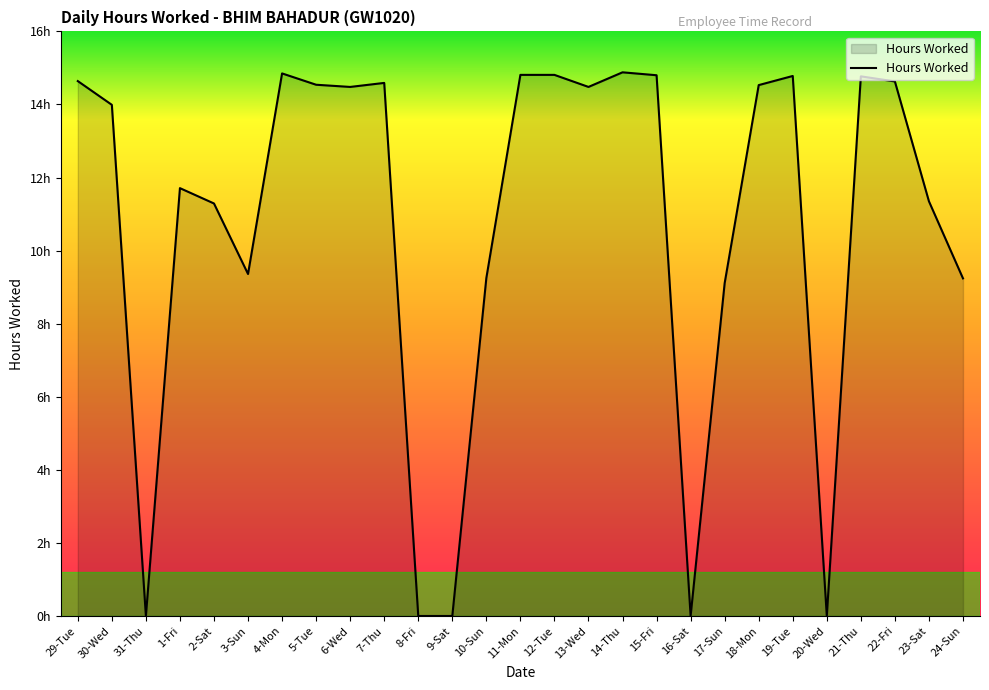

Which has a higher value, 21-Thu or 30-Wed?

21-Thu